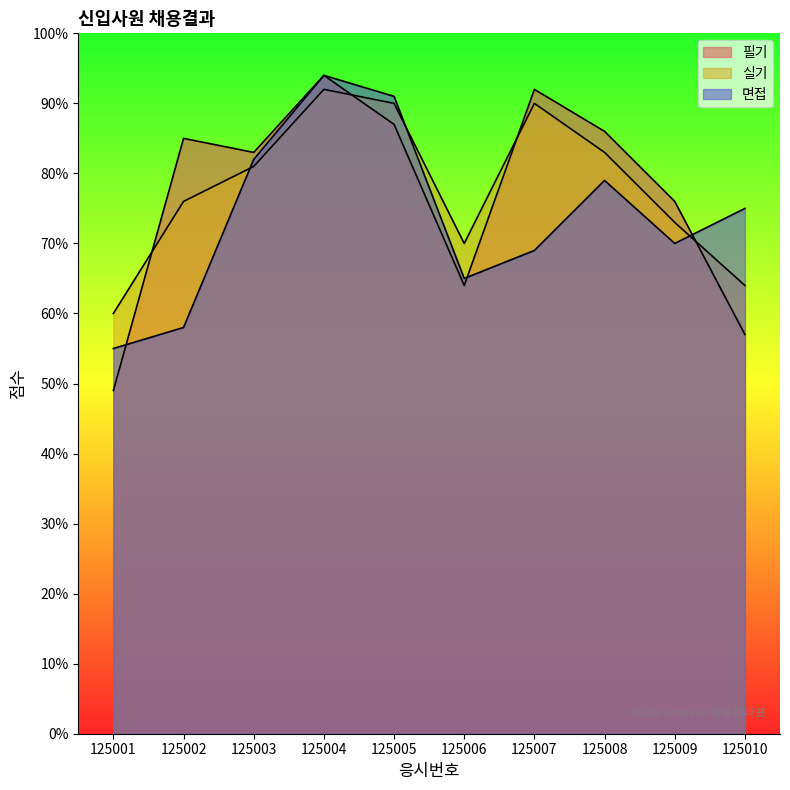

Reading right to left, transcribe all the data shown in this chart.

필기: 57	76	86	92	64	87	94	83	85	49
실기: 64	73	83	90	70	90	92	81	76	60
면접: 75	70	79	69	65	91	94	82	58	55